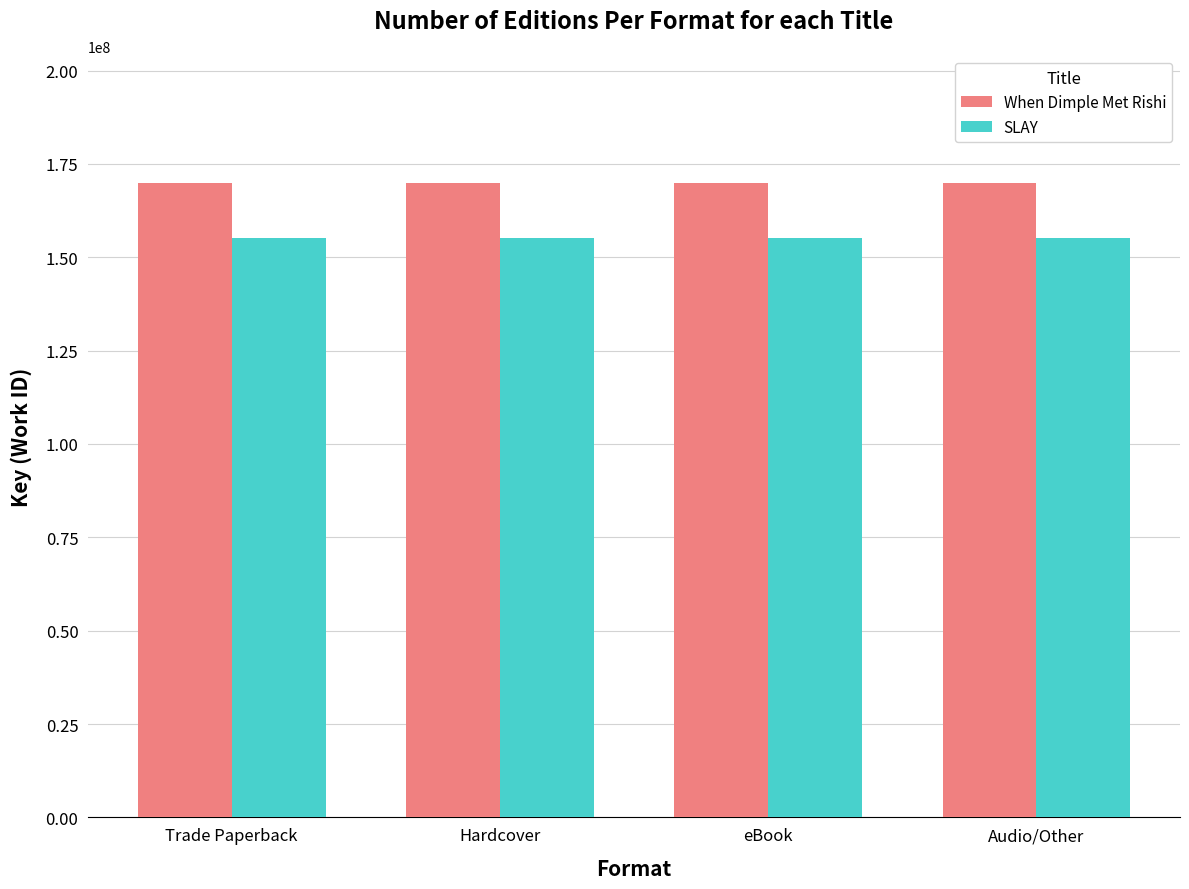

Reading left to right, list all the values displayed in this chart.

When Dimple Met Rishi: Trade Paperback=169953470	Hardcover=169953470	eBook=169953470	Audio/Other=169953470
SLAY: Trade Paperback=155094109	Hardcover=155094109	eBook=155094109	Audio/Other=155094109